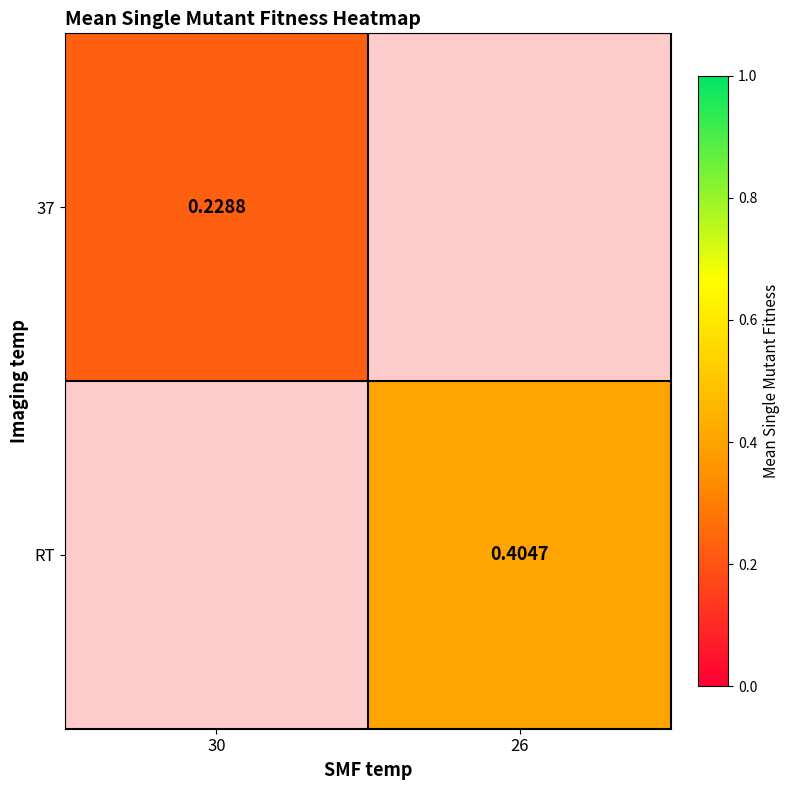

Which category has the highest value in the 37 series?

30